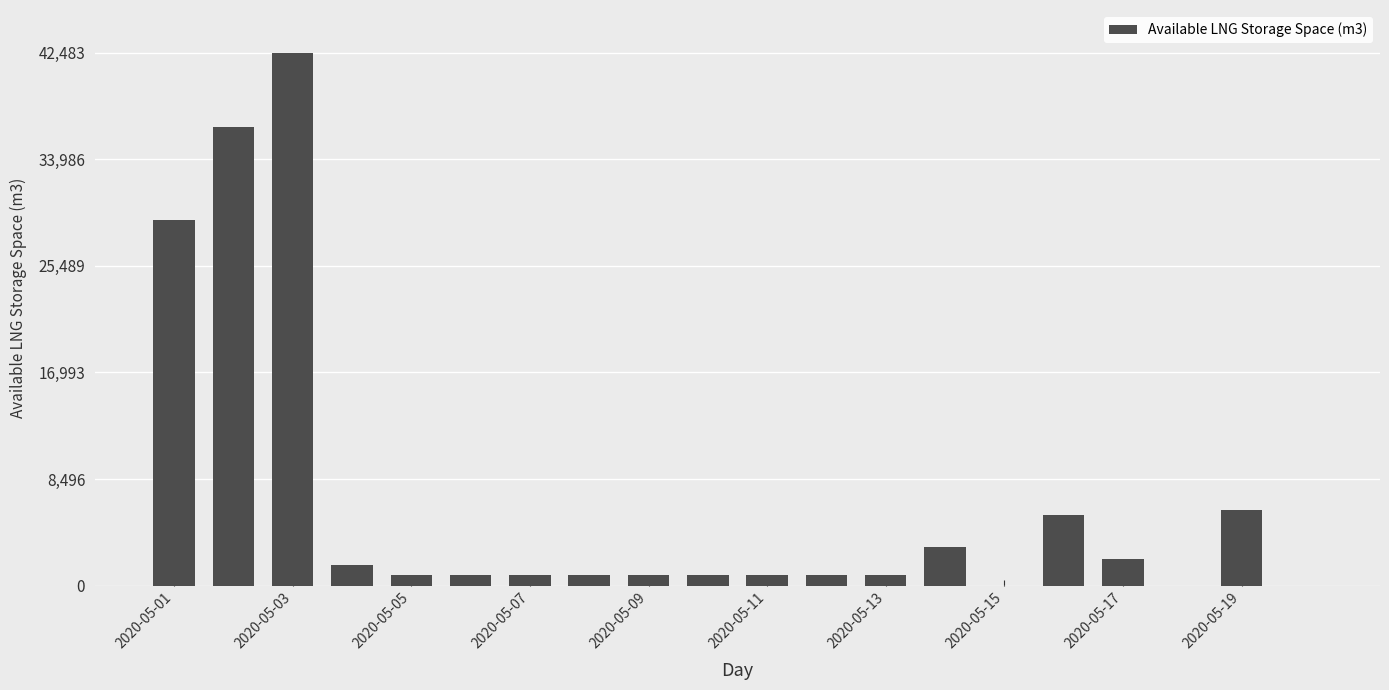

What is the greatest value displayed?

42483